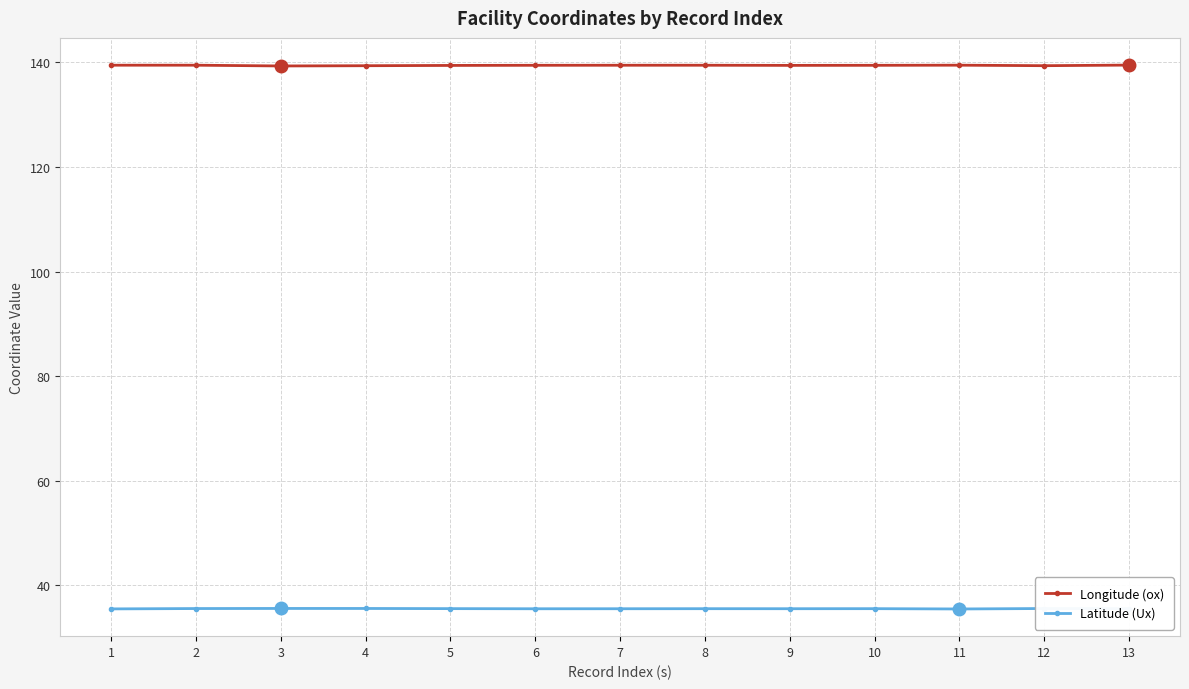

What is the sum of all Longitude (ox) values?

1812.6